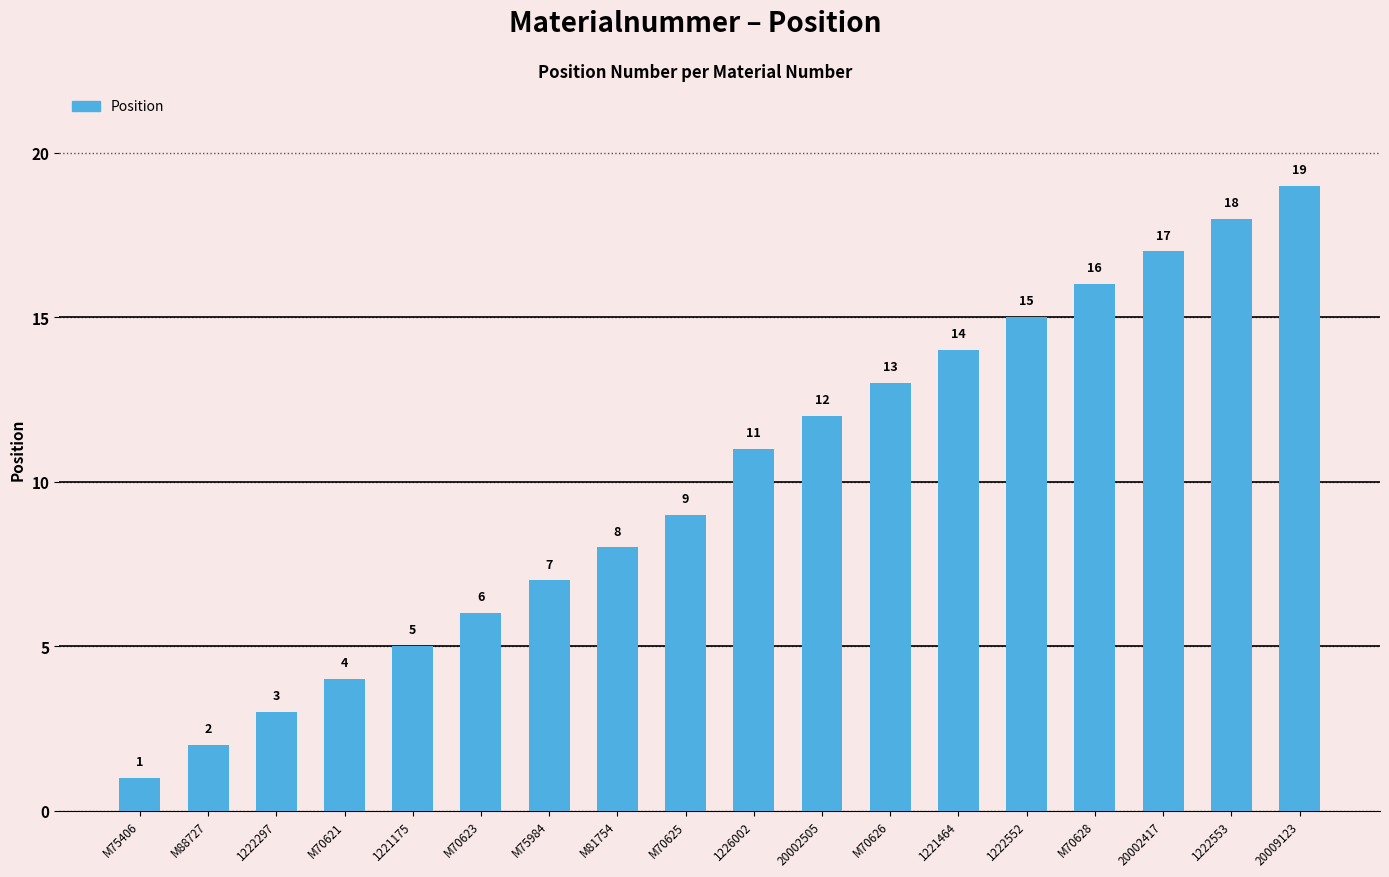

What is the average value?

10